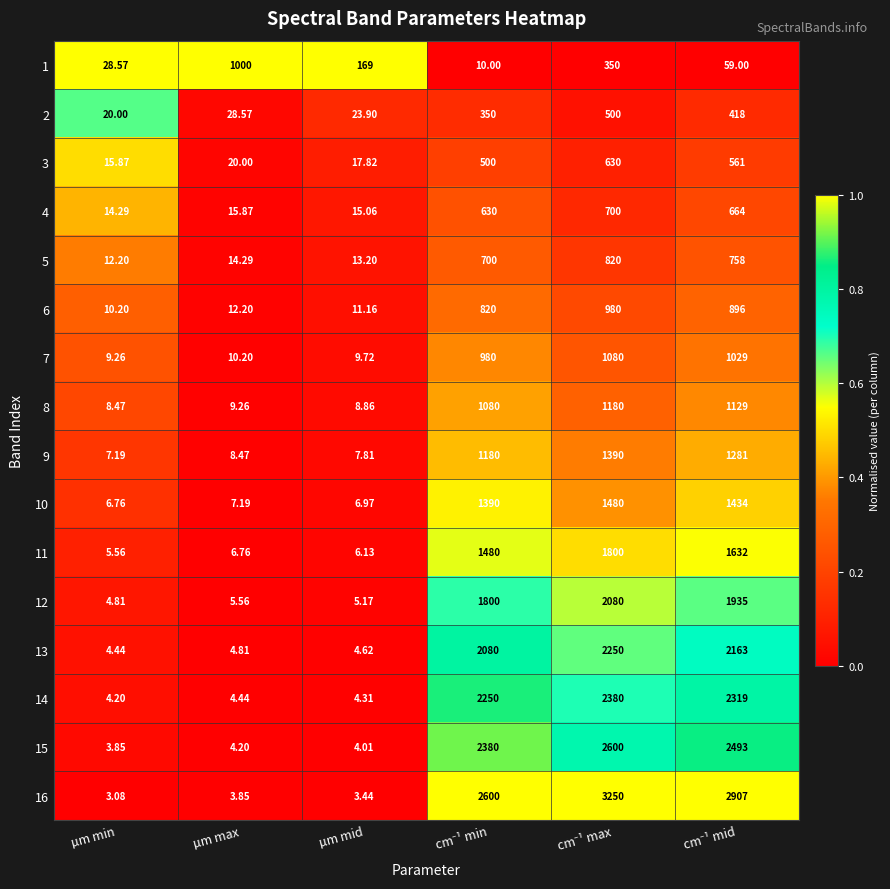

At which label does 13 reach its minimum?

µm min